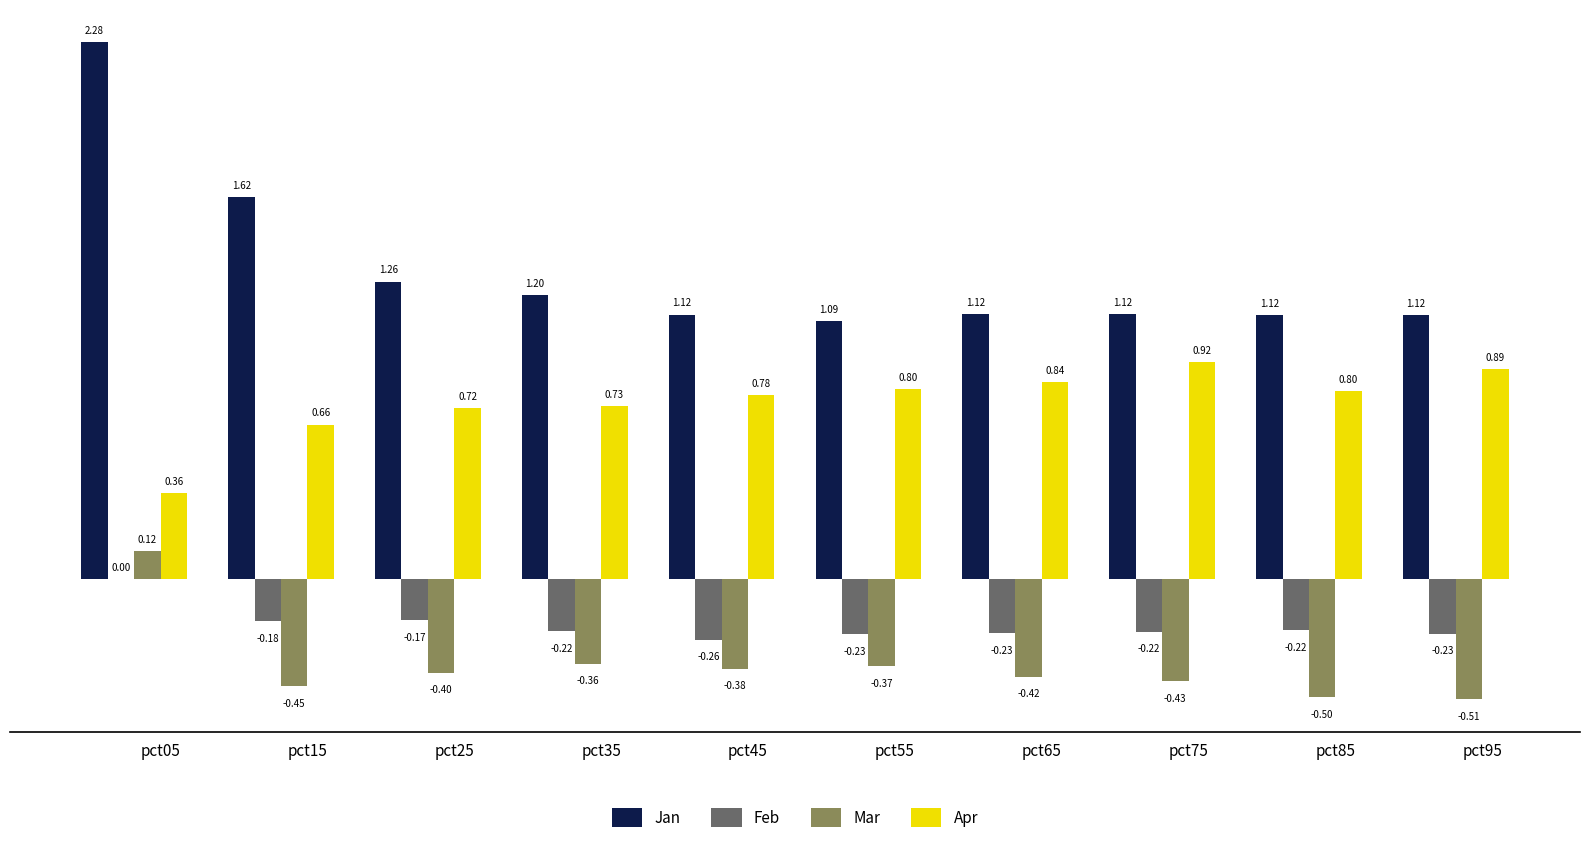

How many series are shown in this chart?

4